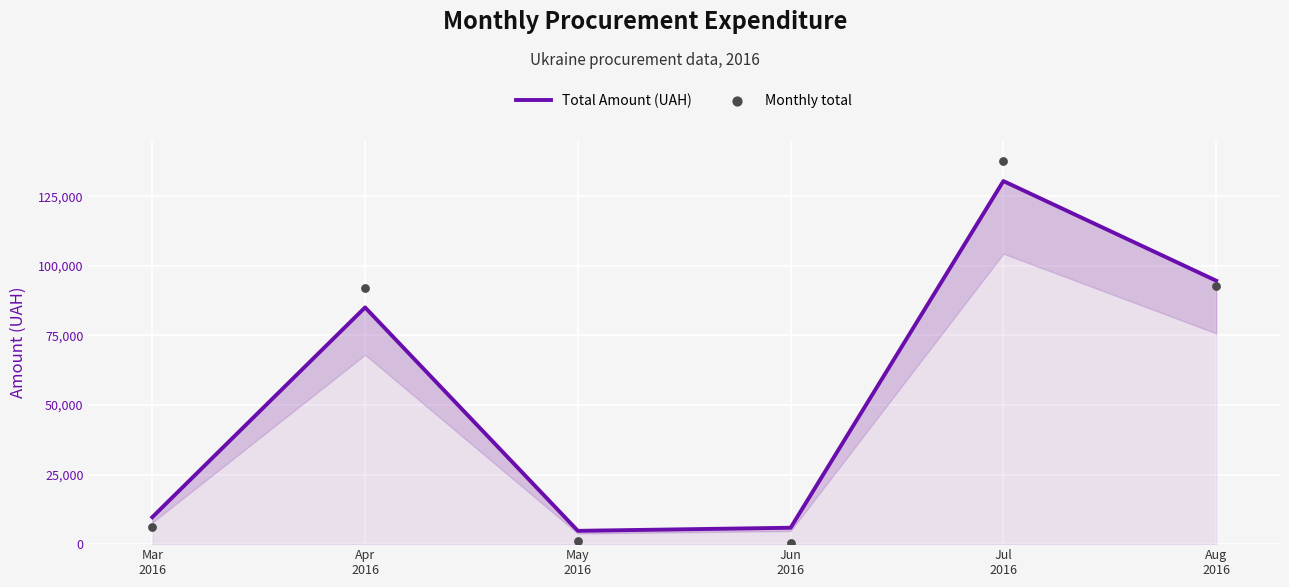

At which category is the sum across all series the highest?

Jul
2016